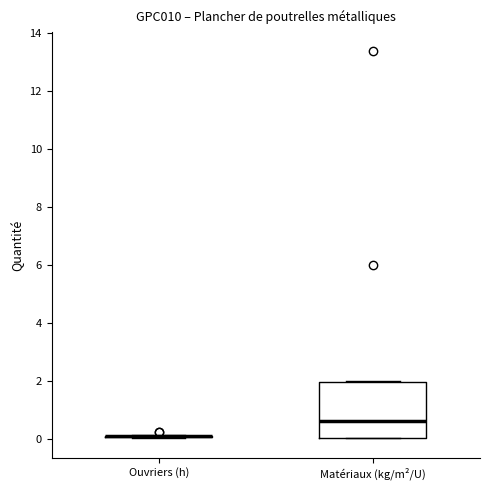

Reading left to right, read every box against the y-axis: the position of its median line, the range the box covers, and the ends of its whiskers. The values are not printed on the chart, so give them approximately, as read against the axis.

Ouvriers (h): box collapsed to a line at 0.0, whiskers 0.0 to 0.2
Matériaux (kg/m²/U): median 0.6, box 0.0 to 2.0, whiskers 0.0 to 2.0